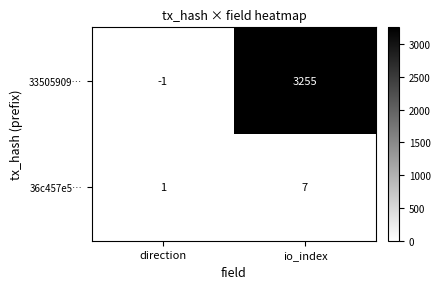

The 36c457e5… series shows 2 at direction. True or false?

False